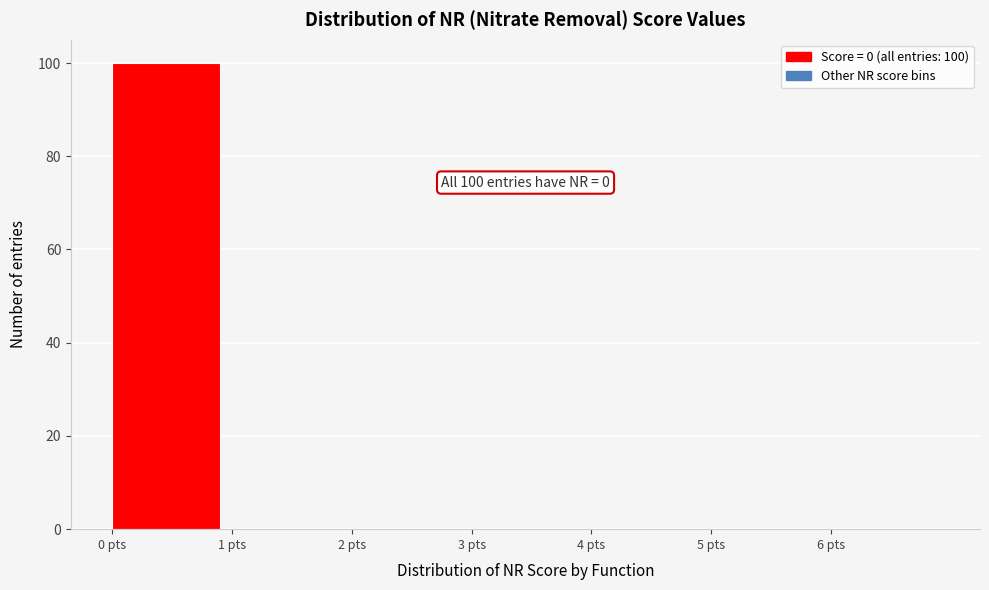

Which range on the x-axis has the tallest bar?

0 to 1